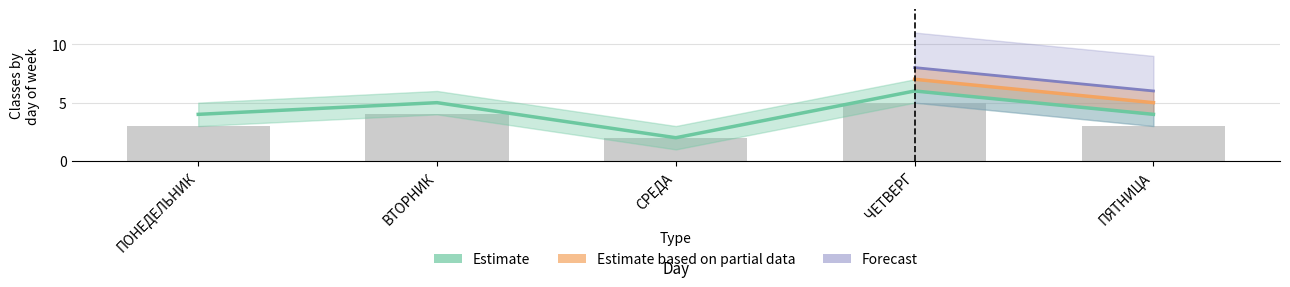

What is the spread (max minus min) of values at СРЕДА?

2